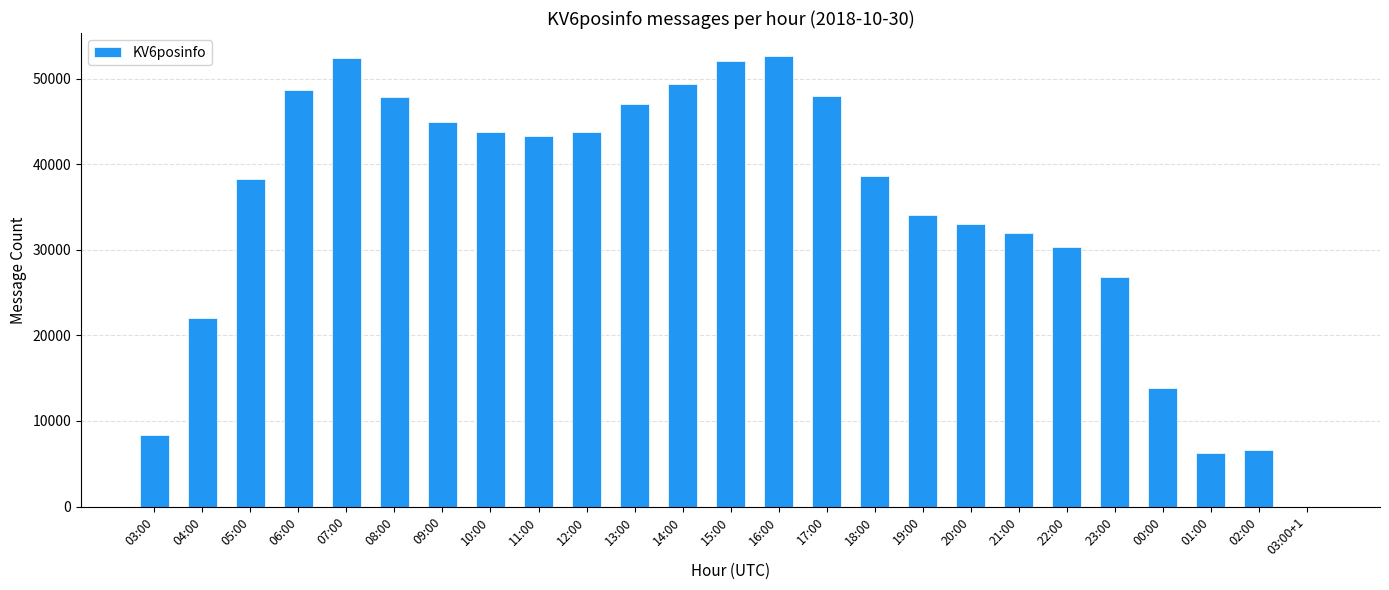

What is the sum of all values?

863818